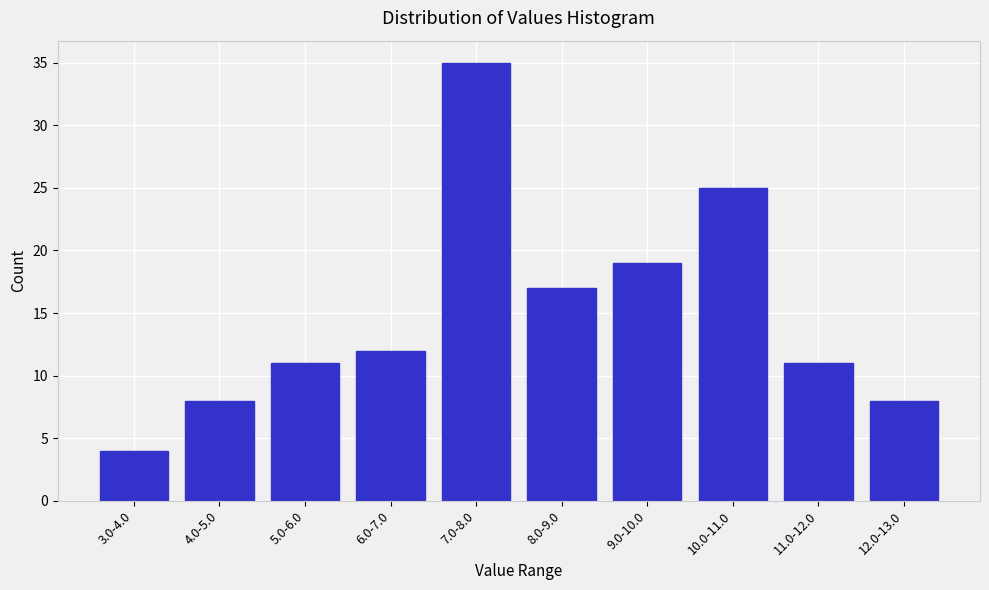

Reading right to left, what are all the values shown in this chart?

8	11	25	19	17	35	12	11	8	4